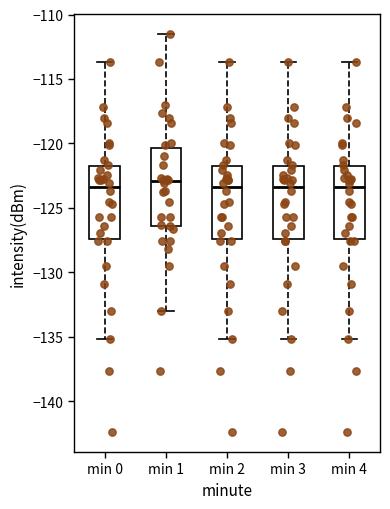

Reading left to right, read every box against the y-axis: the position of its median line, the range the box covers, and the ends of its whiskers. The values are not printed on the chart, so give them approximately, as read against the axis.

min 0: median -123.5, box -127.5 to -122.0, whiskers -135.0 to -113.5
min 1: median -123.0, box -126.5 to -120.5, whiskers -133.0 to -111.5
min 2: median -123.5, box -127.5 to -122.0, whiskers -135.0 to -113.5
min 3: median -123.5, box -127.5 to -122.0, whiskers -135.0 to -113.5
min 4: median -123.5, box -127.5 to -122.0, whiskers -135.0 to -113.5